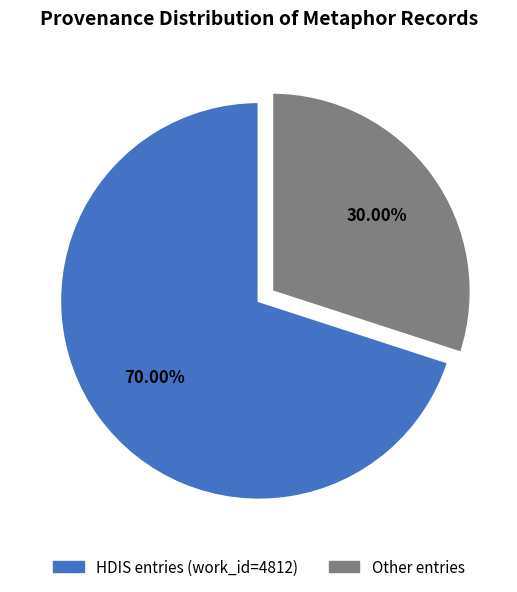

Does any single category account for the majority?

Yes